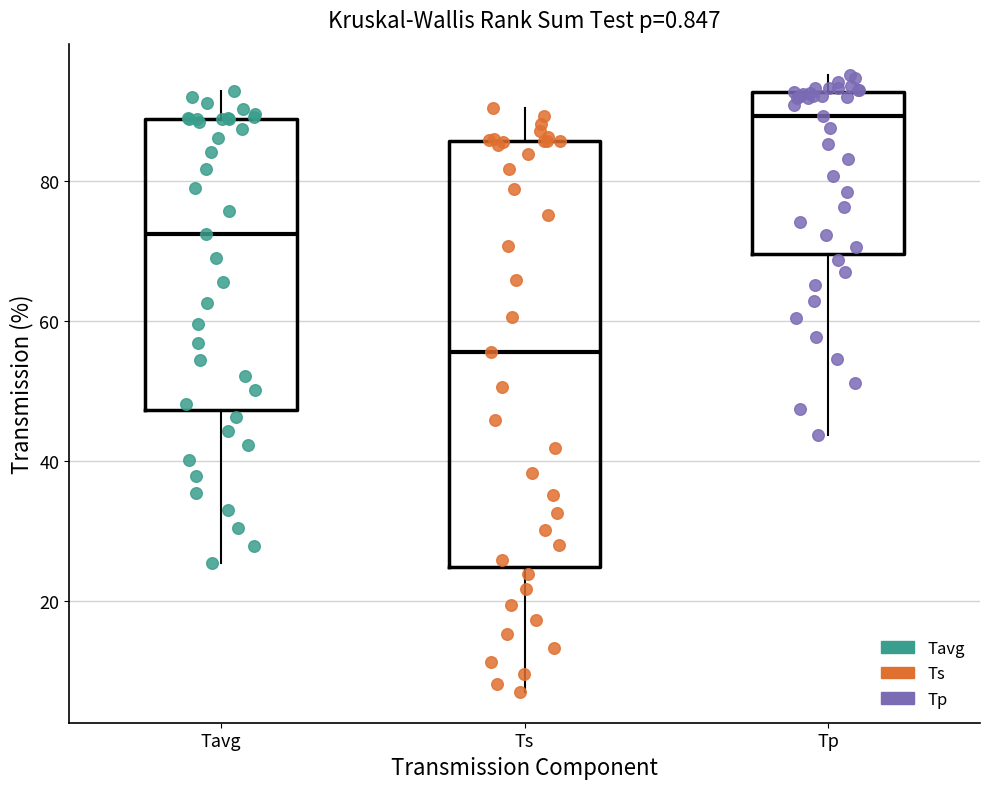

Reading left to right, transcribe this box plot: for each box, give where its median line is, the range the box spans, and where its two whiskers end, as read against the y-axis. The values are not printed on the chart, so give them approximately, as read against the axis.

Tavg: median 72, box 48 to 88, whiskers 26 to 92
Ts: median 56, box 24 to 86, whiskers 6 to 90
Tp: median 90, box 70 to 92, whiskers 44 to 96